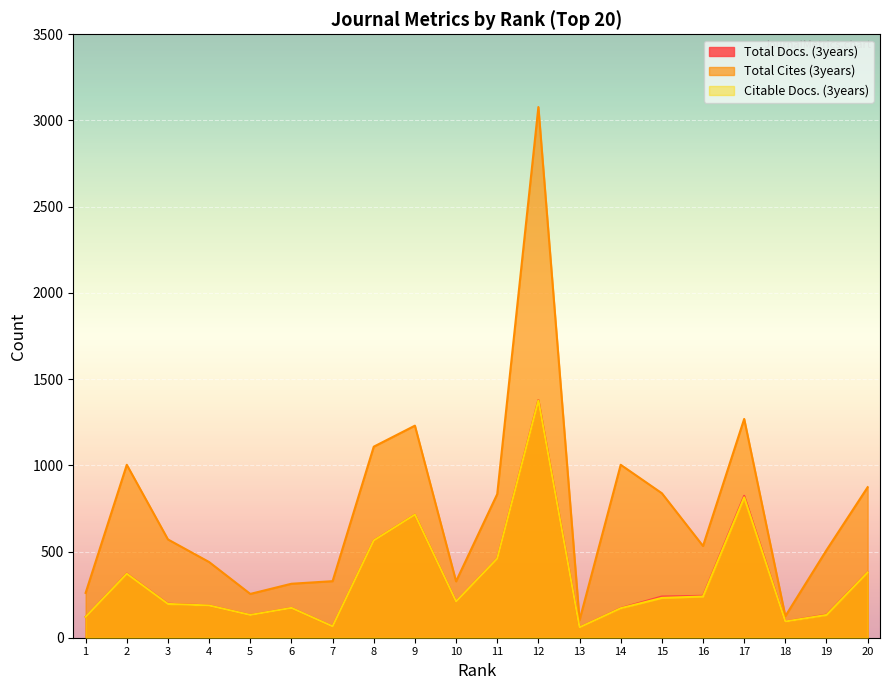

What is the average value of the Citable Docs. (3years) series?

334